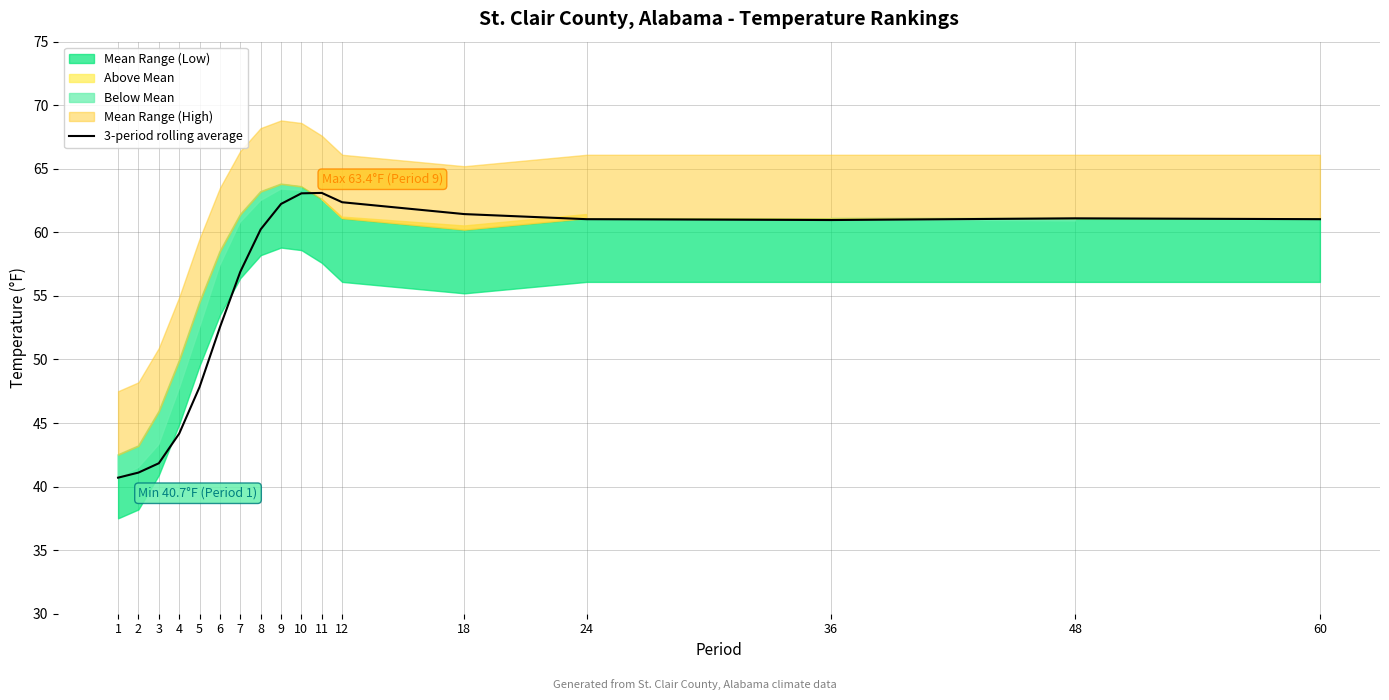

What is the difference between the values at 36 and 4?

16.8